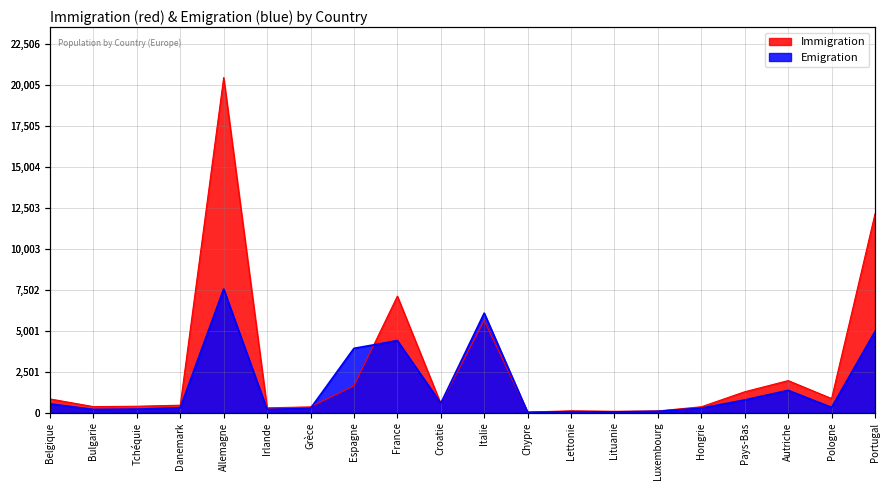

What is the label of the 17th point from the left?

Pays-Bas